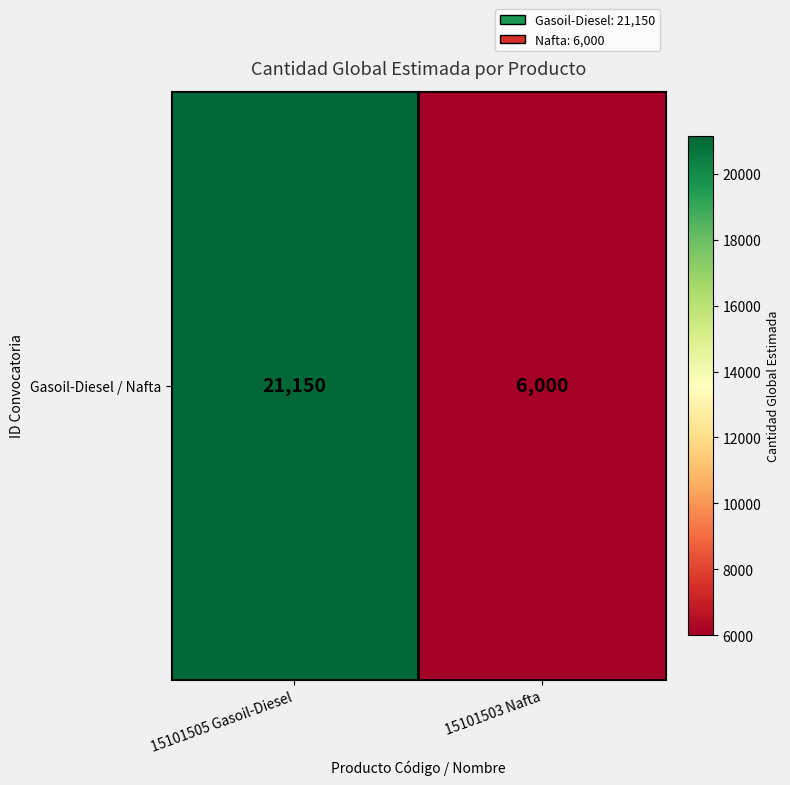

What is the average value?

13575